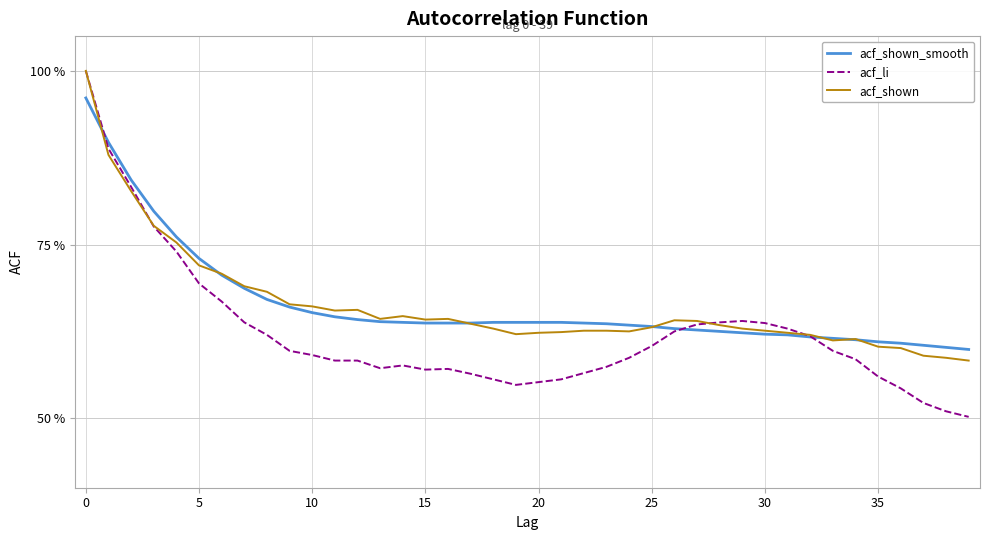

What are all the series names shown in the legend?

acf_shown_smooth, acf_li, acf_shown